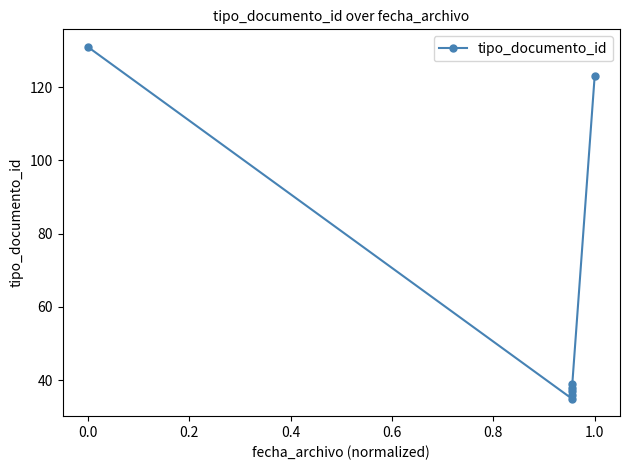

The value at 0.4 is 60. True or false?

False